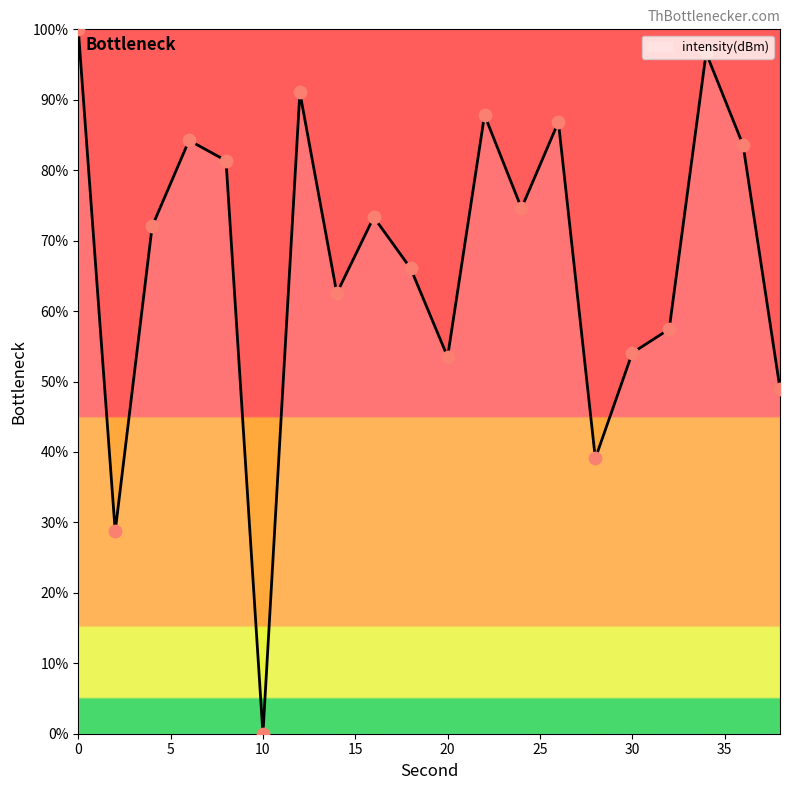

What is the maximum value shown in the chart?

100.0